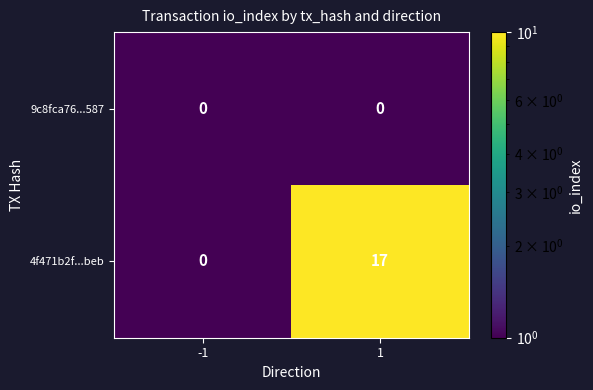

Rank the series at 1 from highest to lowest value.

4f471b2f...beb, 9c8fca76...587